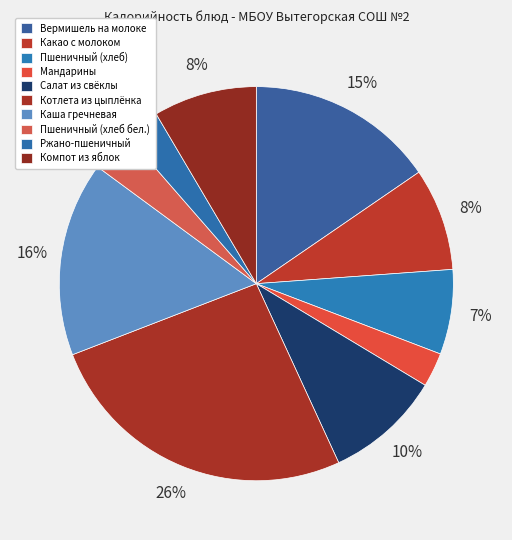

Rank the categories by value from lowest to highest.

Мандарины, Ржано-пшеничный, Пшеничный (хлеб бел.), Пшеничный (хлеб), Какао с молоком, Компот из яблок, Салат из свёклы, Вермишель на молоке, Каша гречневая, Котлета из цыплёнка